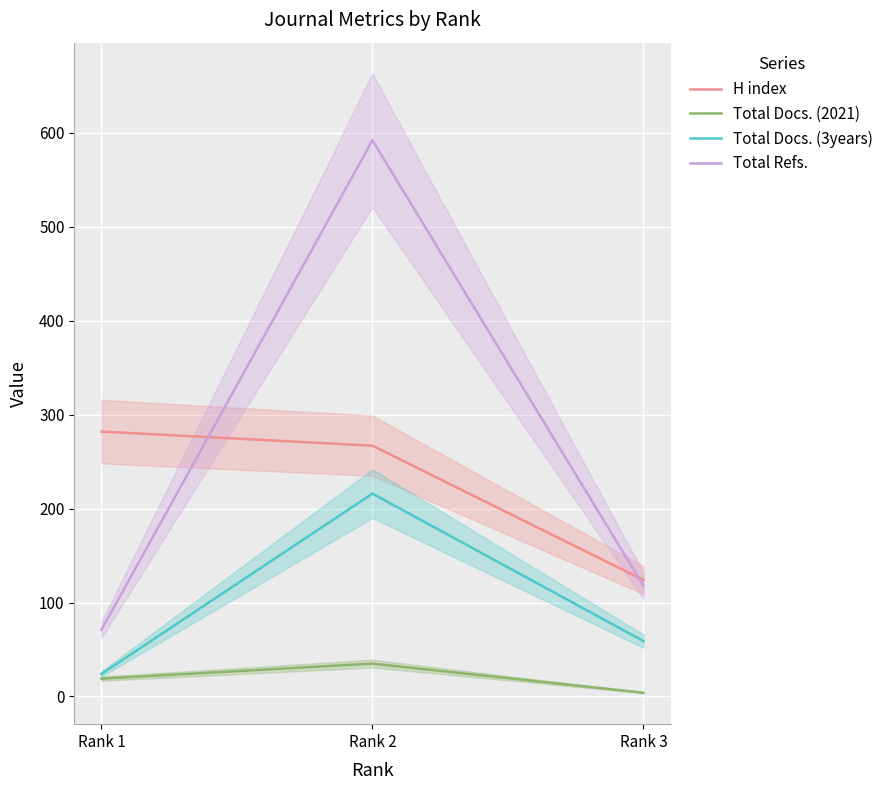

Which category has the highest value across all series?

Rank 2